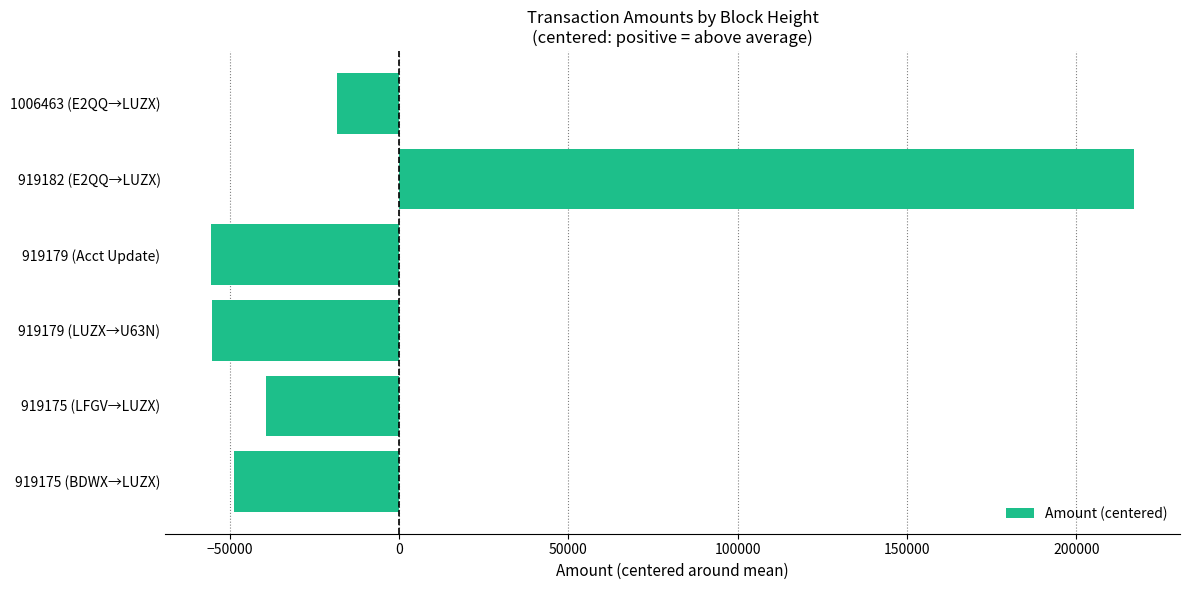

What is the maximum value shown in the chart?

217007.5